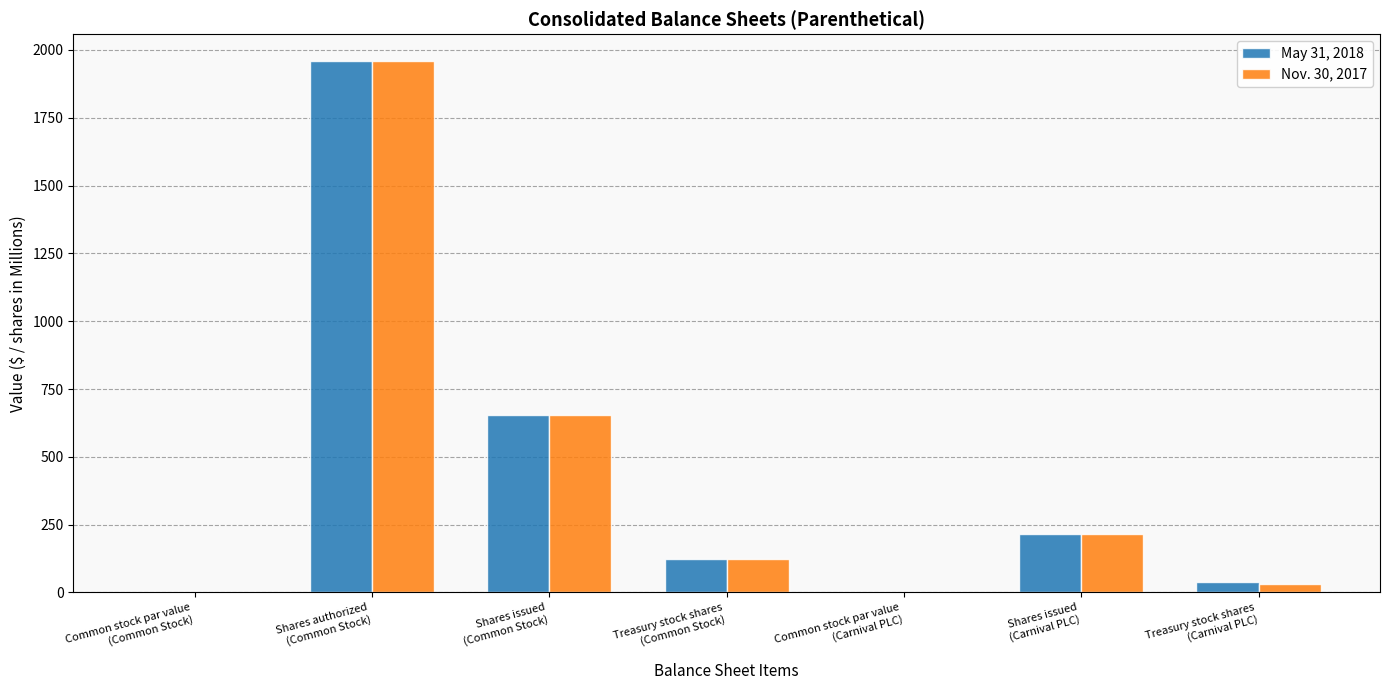

What is the sum of all May 31, 2018 values?

2996.7